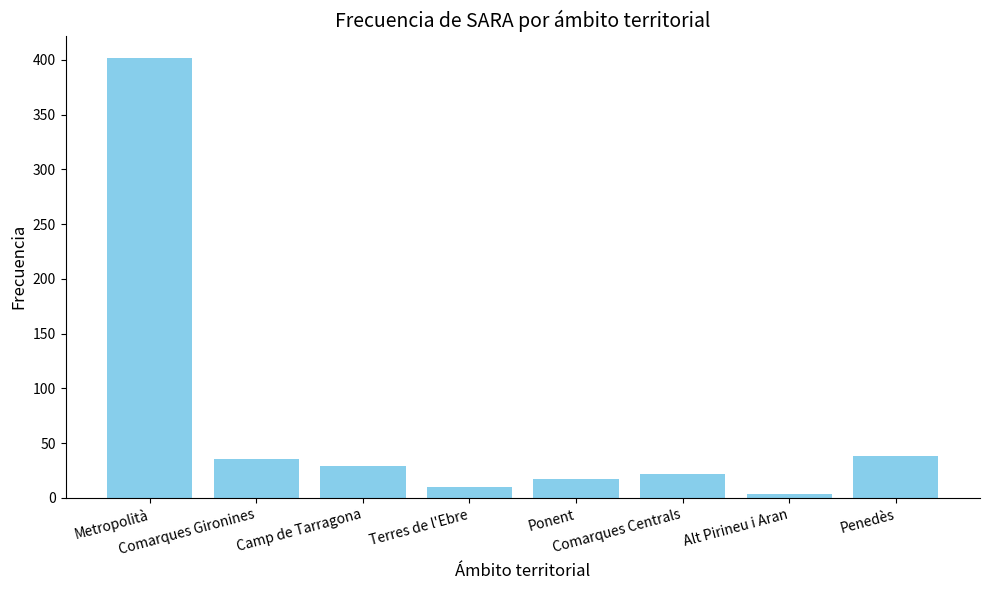

What is the value of the 7th bar from the left?

4